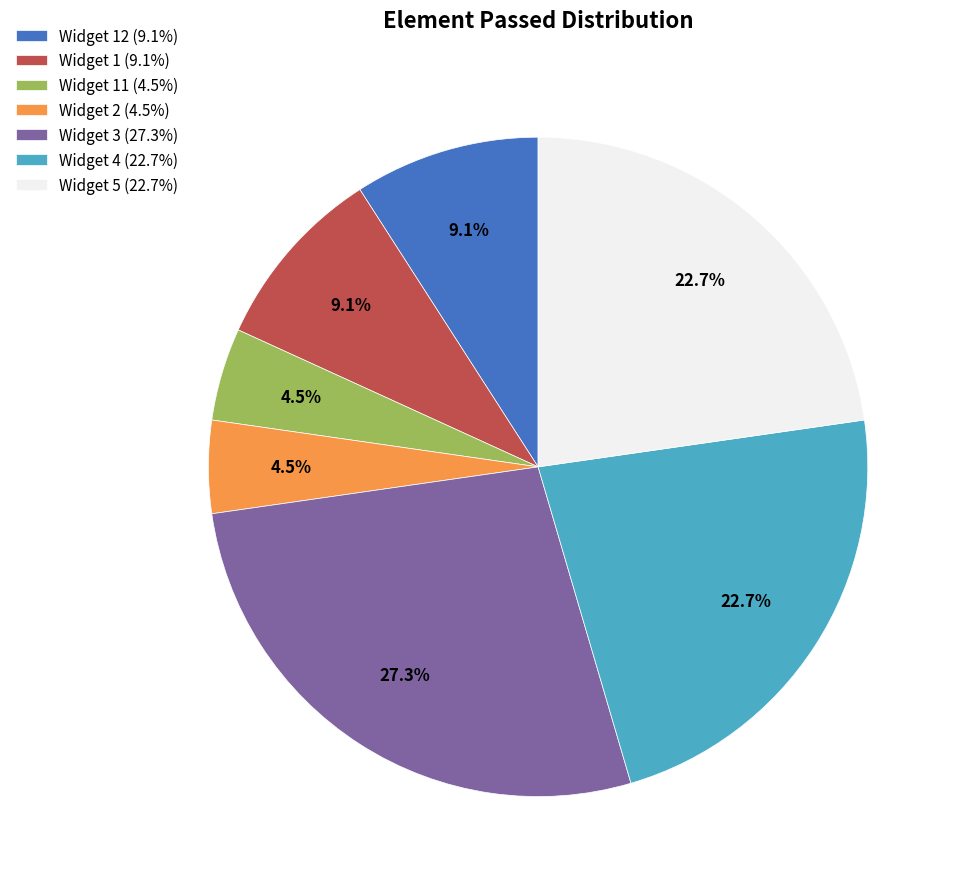

What is the largest slice in the pie chart?

Widget 3 (27.3%)